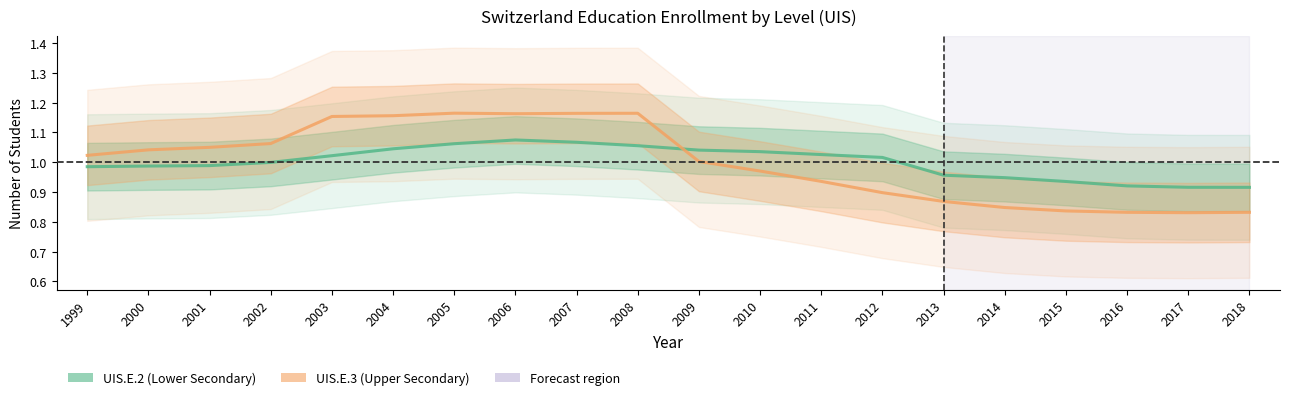

Which series has the largest total across all categories?

UIS.E.2 (Lower Secondary)